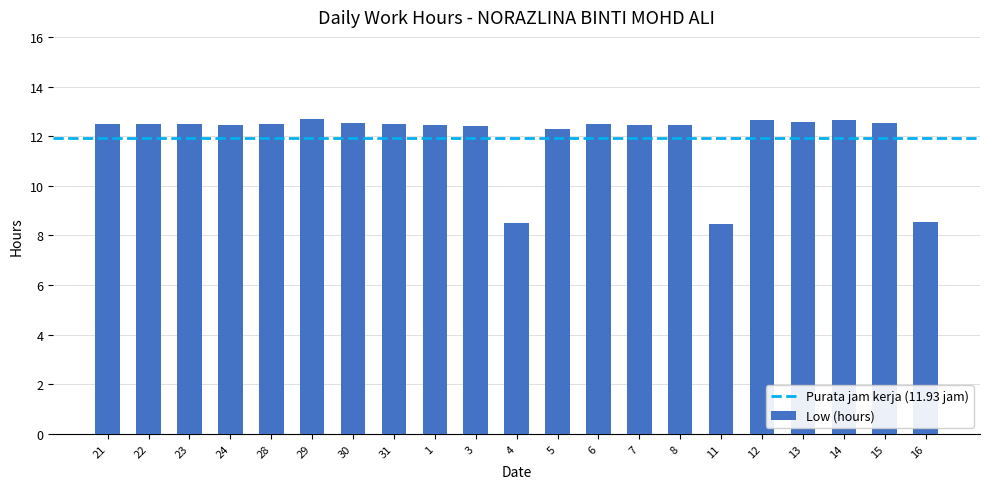

How many distinct data groups are displayed?

1